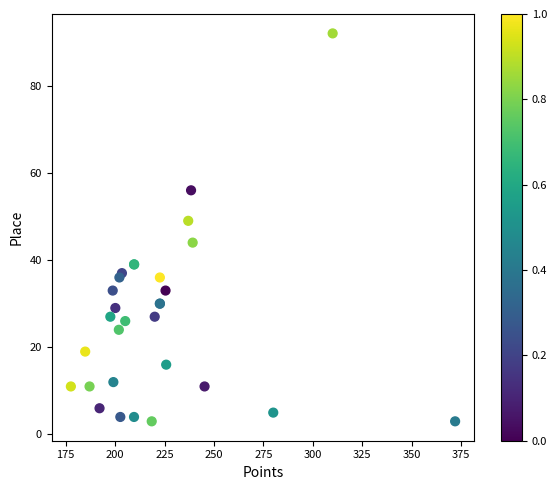

What Y value in the scatter plot is closest to 47?

49